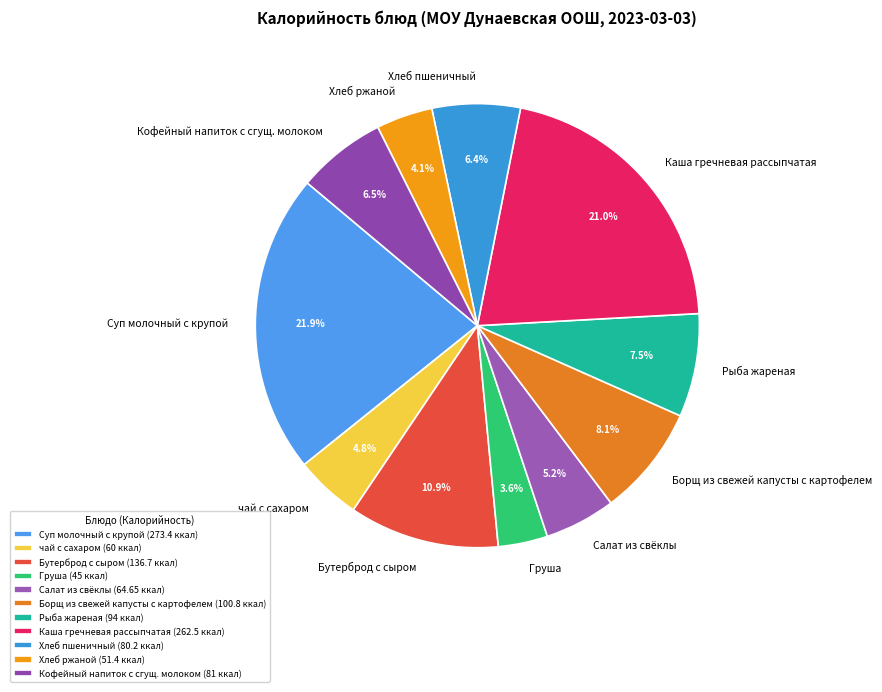

Which has a higher value, Борщ из свежей капусты с картофелем or Кофейный напиток с сгущ. молоком?

Борщ из свежей капусты с картофелем